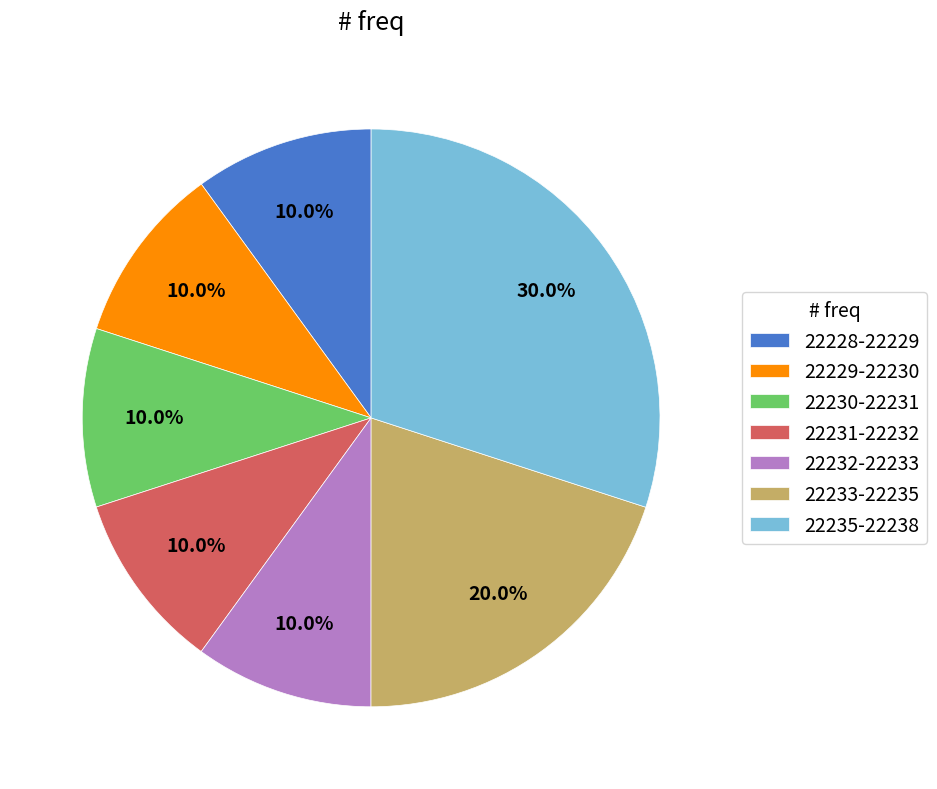

What is the ratio of the value at 22228-22229 to the value at 22229-22230?

1.0